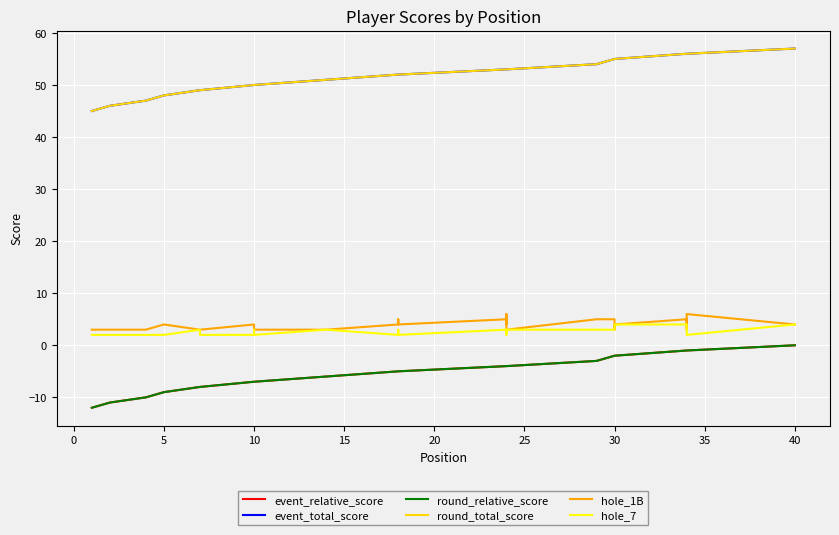

Which has a higher value, 45 or 35?

35